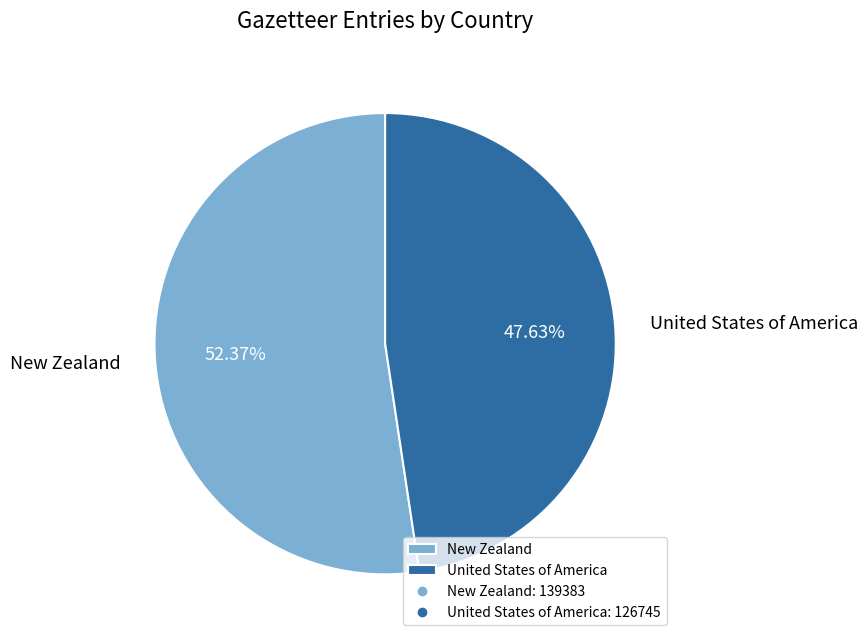

Is it true that United States of America is 58% of the pie?

False